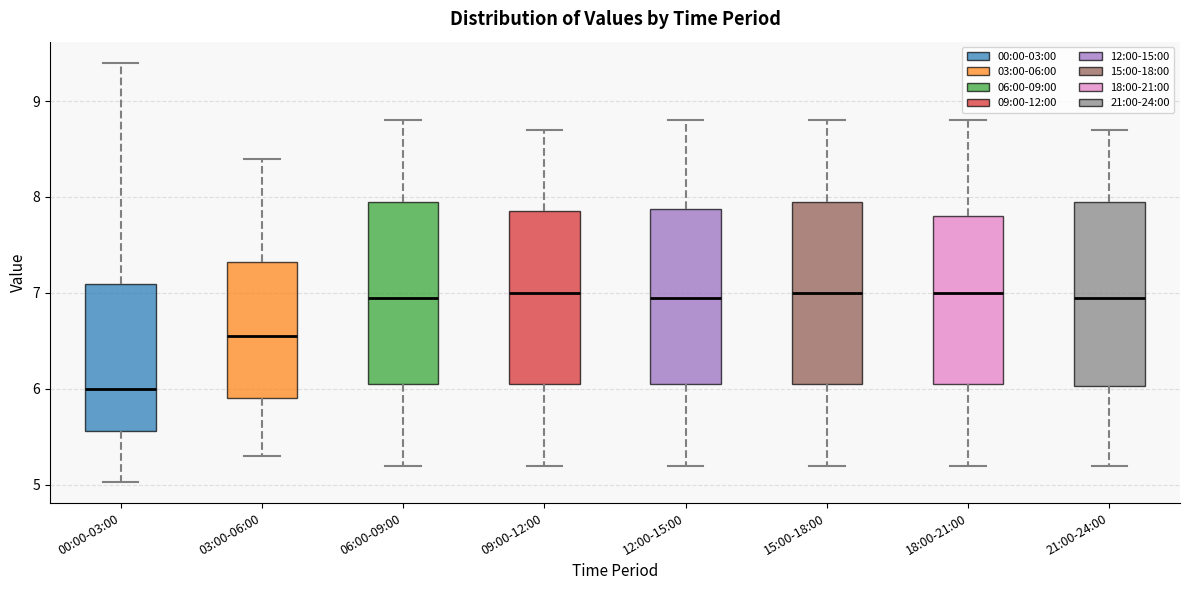

Reading left to right, read every box against the y-axis: the position of its median line, the range the box covers, and the ends of its whiskers. The values are not printed on the chart, so give them approximately, as read against the axis.

00:00-03:00: median 6.0, box 5.6 to 7.1, whiskers 5.0 to 9.4
03:00-06:00: median 6.6, box 5.9 to 7.3, whiskers 5.3 to 8.4
06:00-09:00: median 7.0, box 6.1 to 8.0, whiskers 5.2 to 8.8
09:00-12:00: median 7.0, box 6.1 to 7.9, whiskers 5.2 to 8.7
12:00-15:00: median 7.0, box 6.1 to 7.9, whiskers 5.2 to 8.8
15:00-18:00: median 7.0, box 6.1 to 8.0, whiskers 5.2 to 8.8
18:00-21:00: median 7.0, box 6.1 to 7.8, whiskers 5.2 to 8.8
21:00-24:00: median 7.0, box 6.0 to 8.0, whiskers 5.2 to 8.7